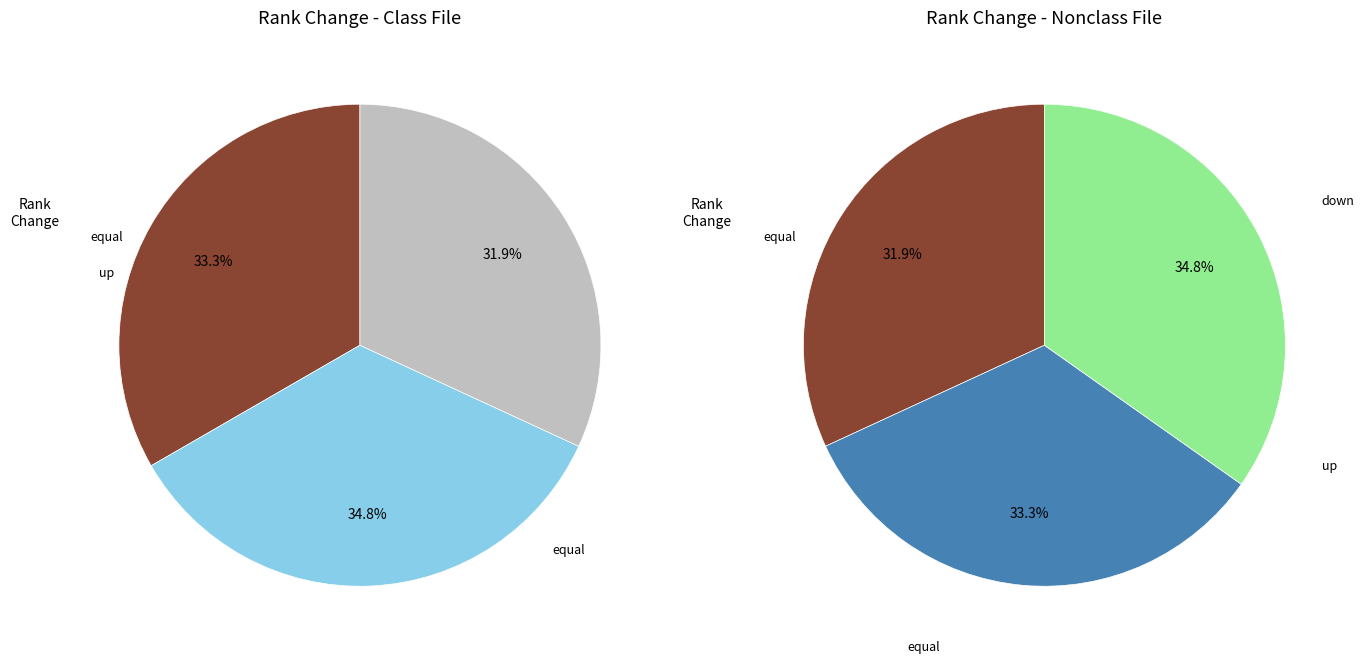

To the nearest percent, what is the average slice percentage?

33%